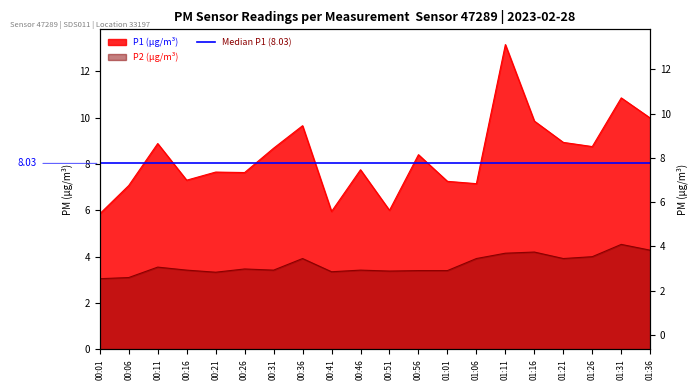

What is the label of the 8th point from the right?

01:01